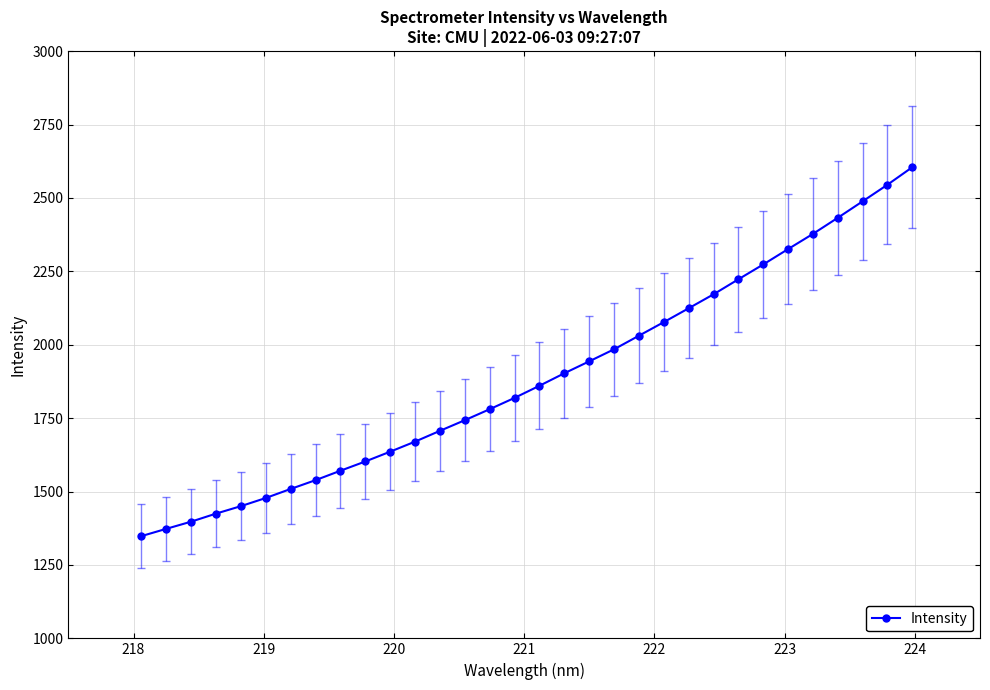

What is the value of the 5th point from the left?

1450.3